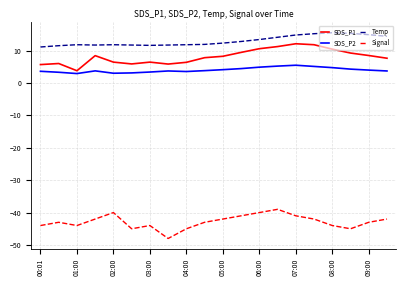

True or false: Temp has more than 1 points higher than both neighbors.

True